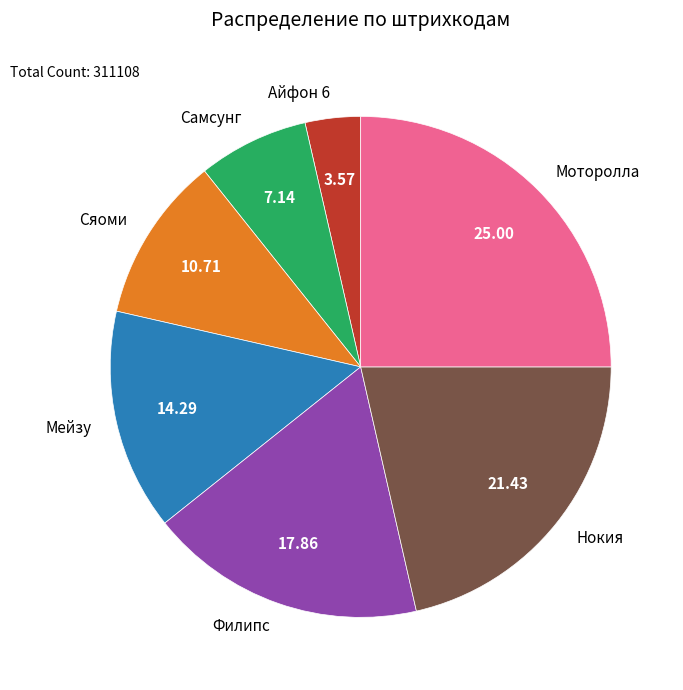

How many segments does this pie chart have?

7